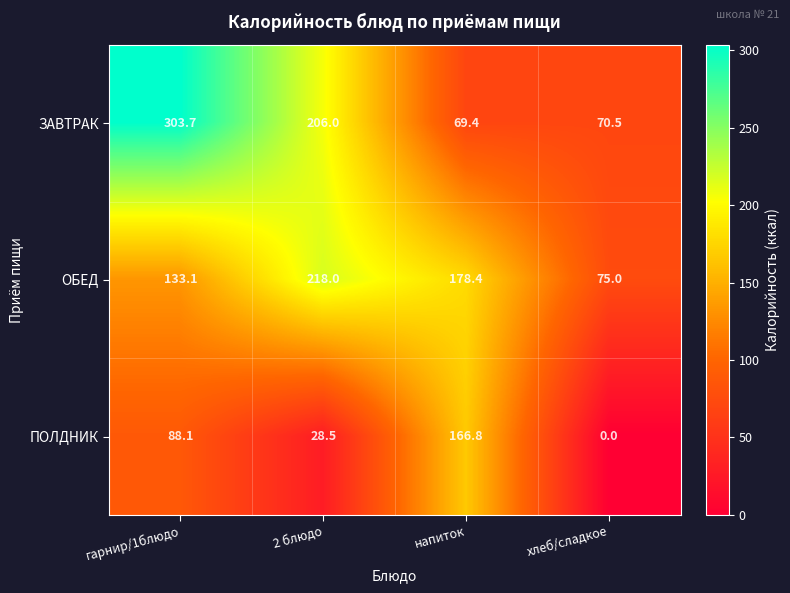

List the series in order of their peak value, highest first.

ЗАВТРАК, ОБЕД, ПОЛДНИК